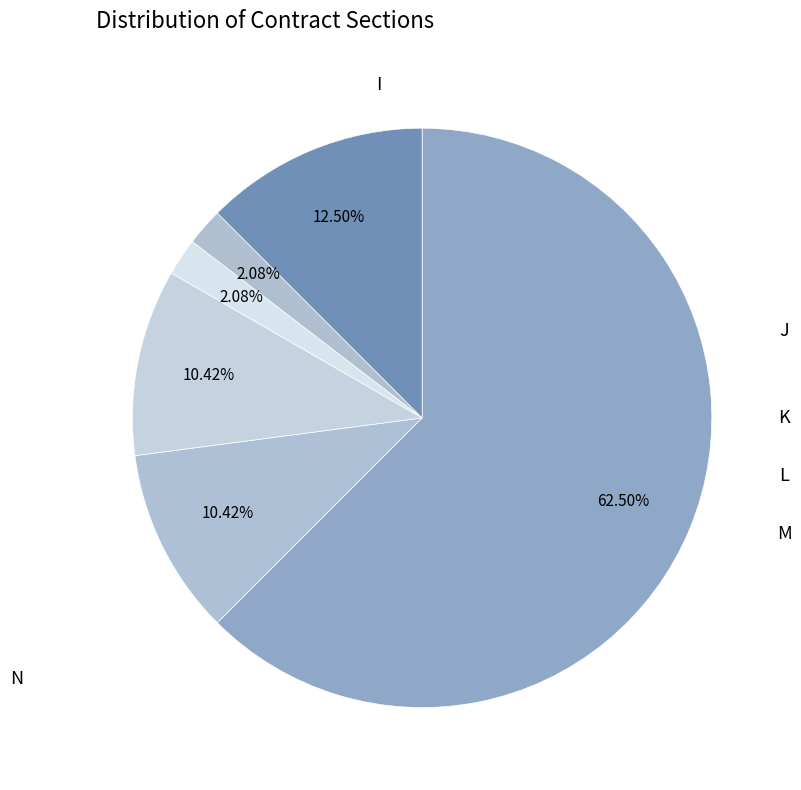

To the nearest percent, what is the difference between the I and M slice percentages?

60%